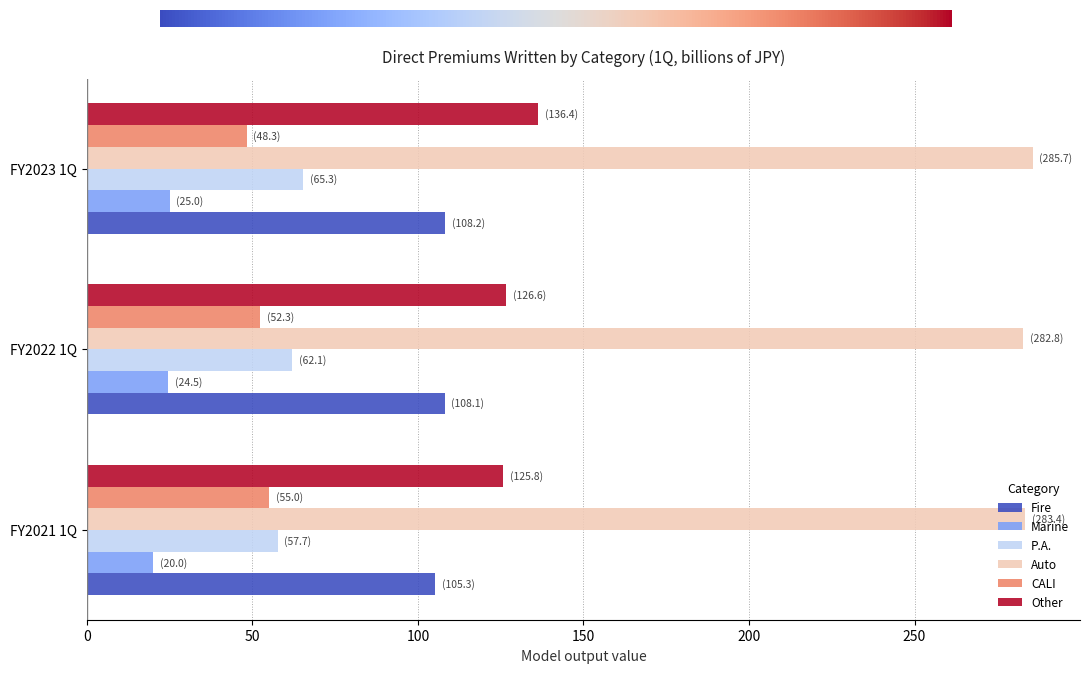

Count the number of data series in this chart.

6